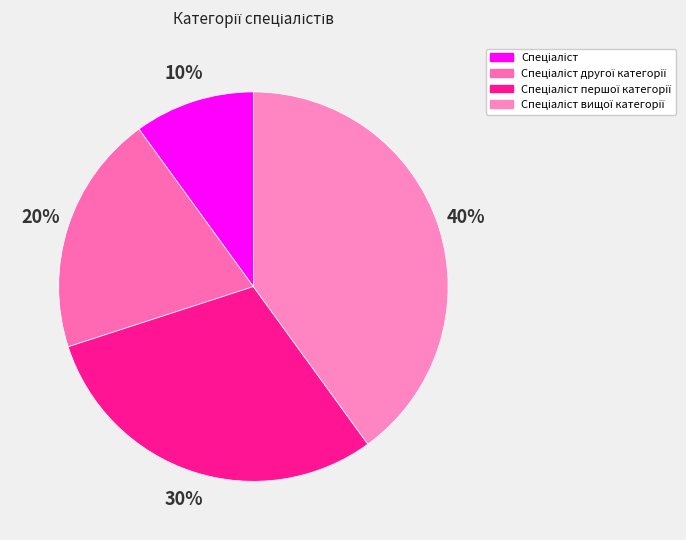

To the nearest percent, what is the combined percentage of Спеціаліст вищої категорії and Спеціаліст першої категорії?

70%